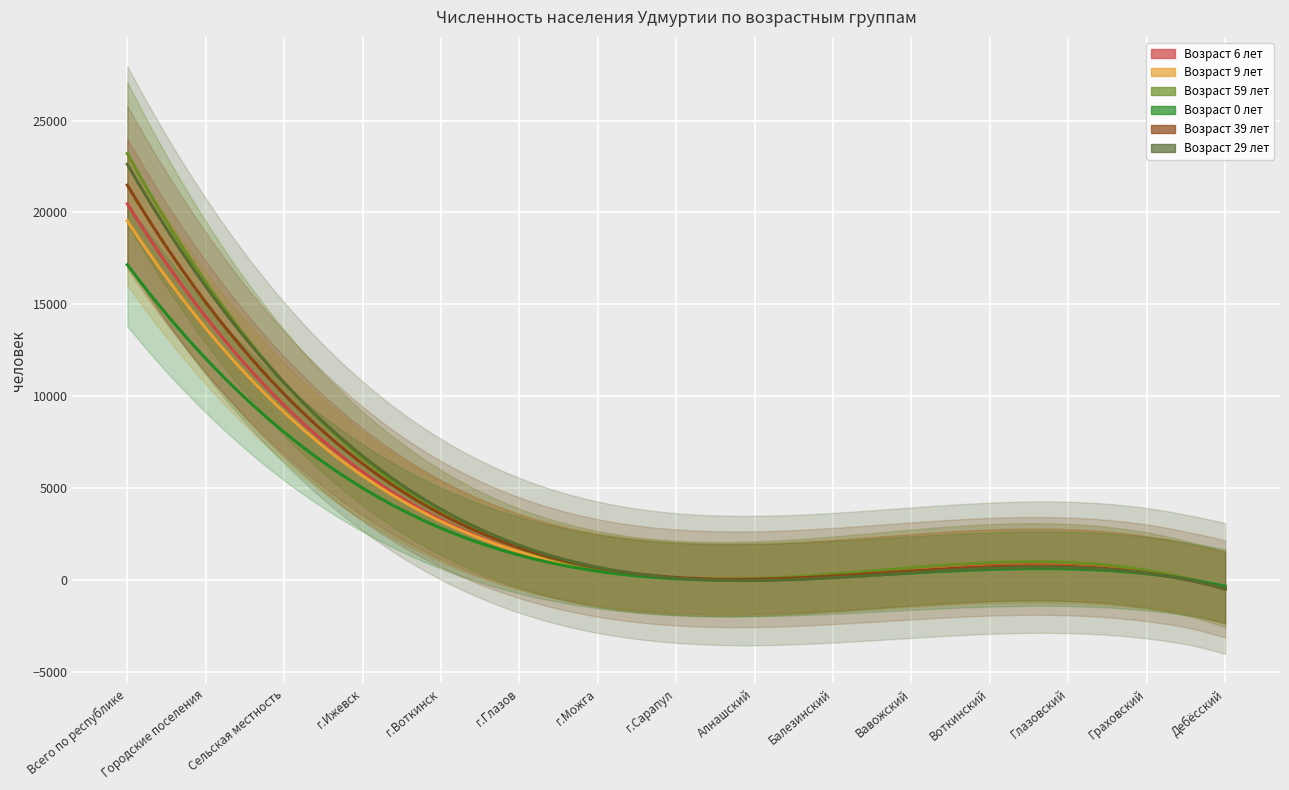

True or false: age_59 has a value of 9551 at Сельская местность.

True